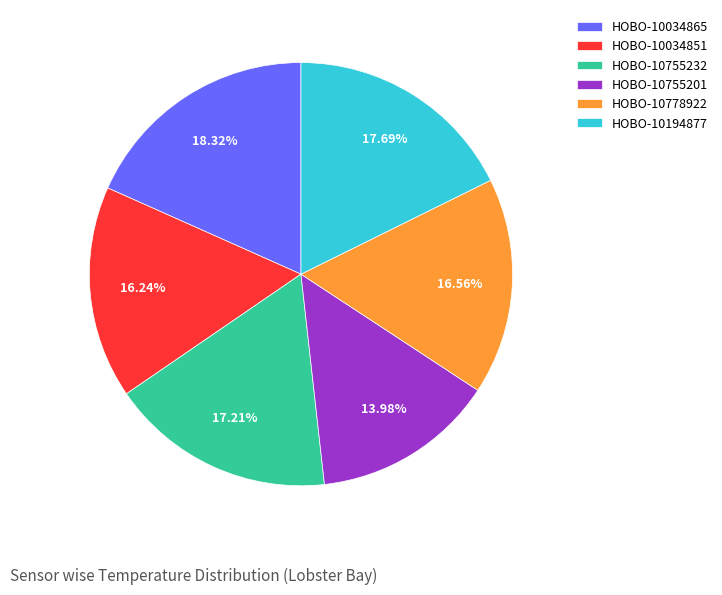

How many slices are in this pie chart?

6